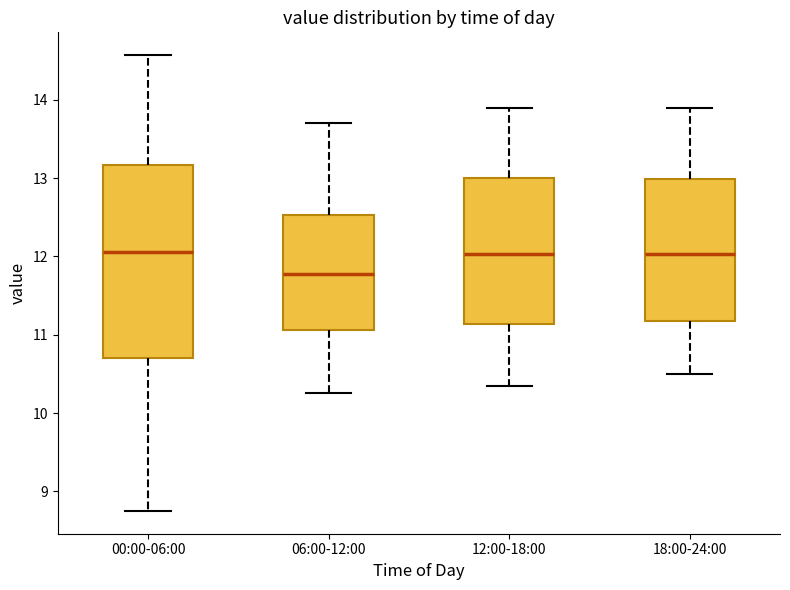

Where is the upper edge of the box for 00:00-06:00 on the y-axis? The values are not printed on the chart, so give them approximately, as read against the axis.

13.2